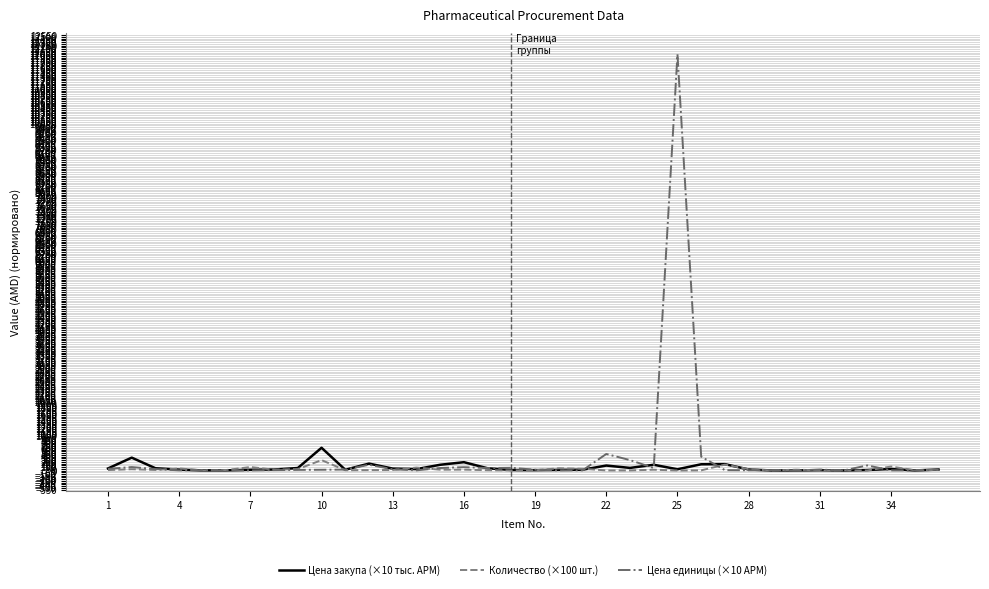

Which series has the largest range (max minus min)?

Цена единицы (×10 АРМ)